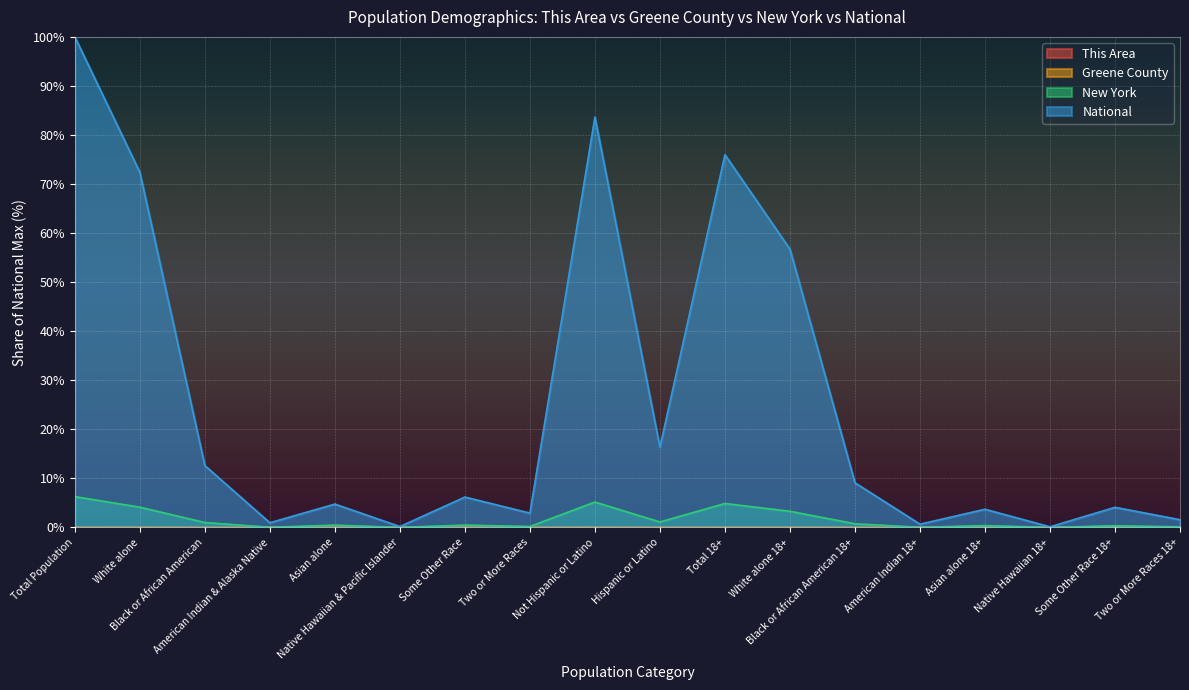

At which category does the chart reach its peak across all series?

Total Population